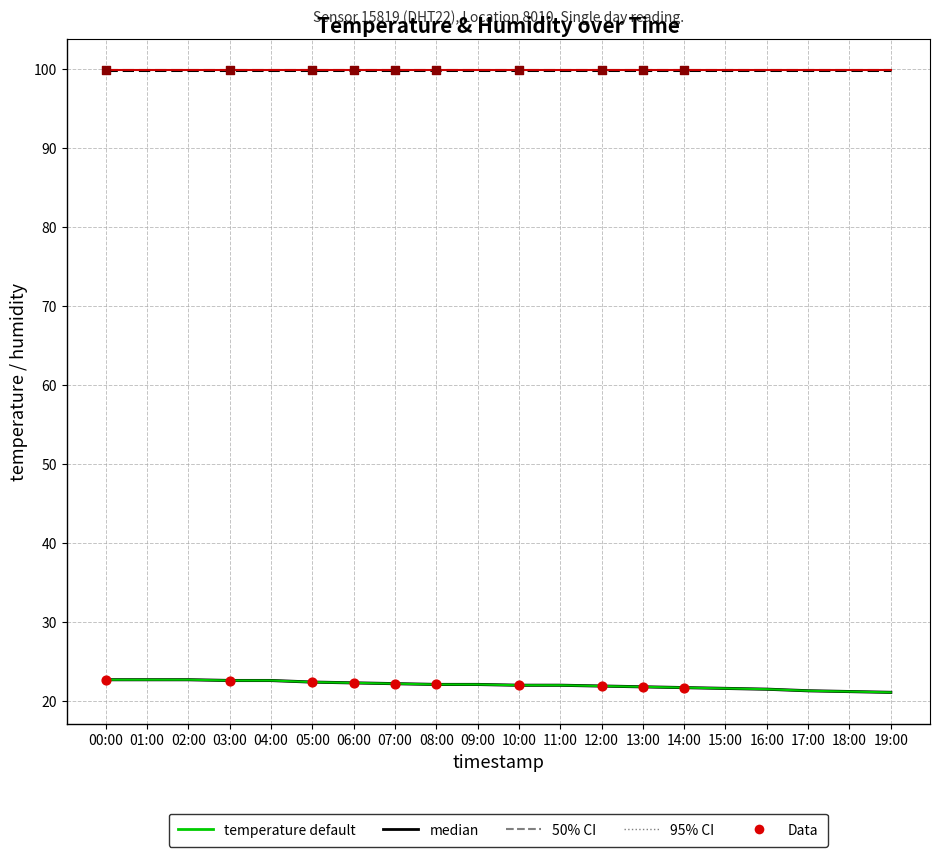

What is the change in value from 01:00 to 03:00?

-0.1